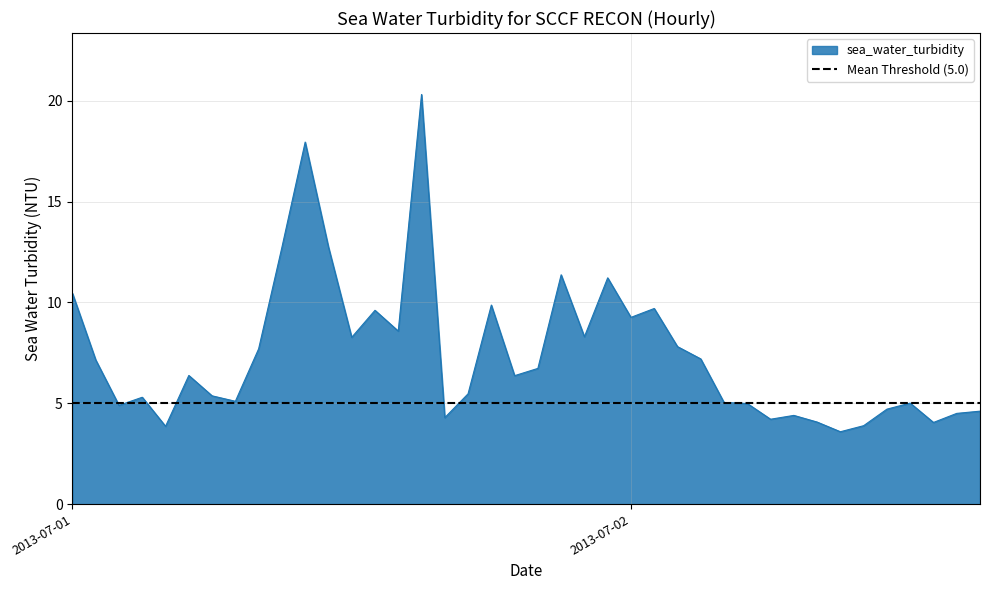

Where does the sea_water_turbidity series first go above 6?

2013-07-01